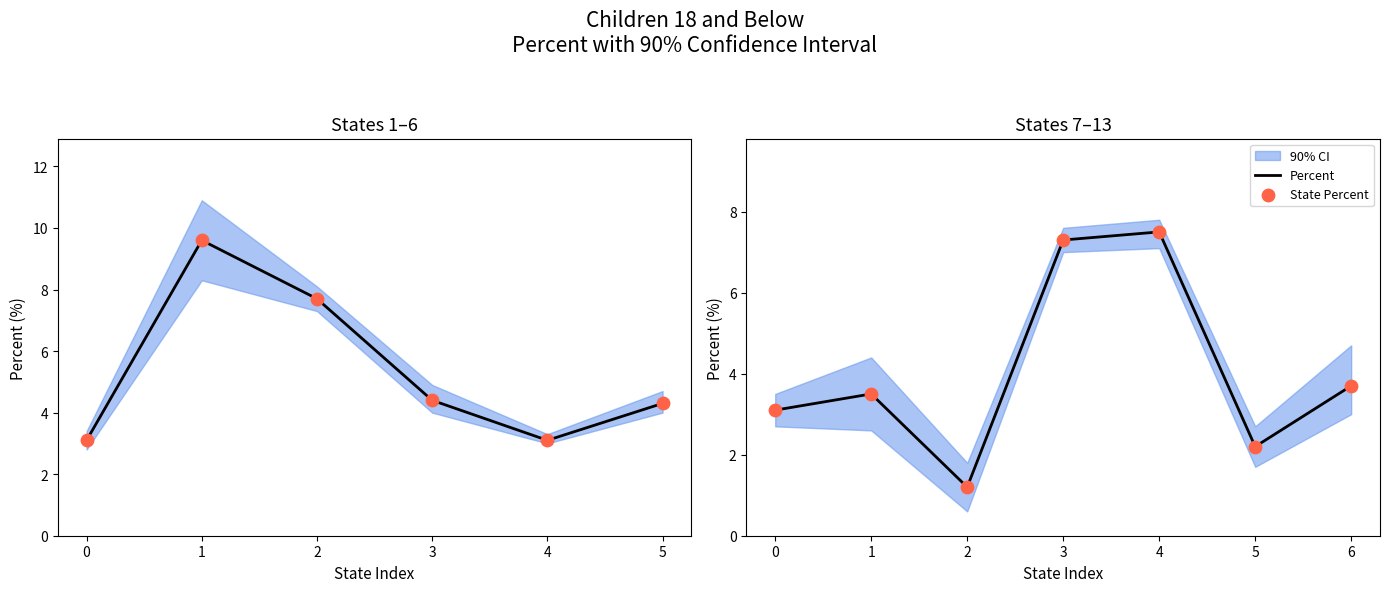

Which series has the largest total across all categories?

Percent